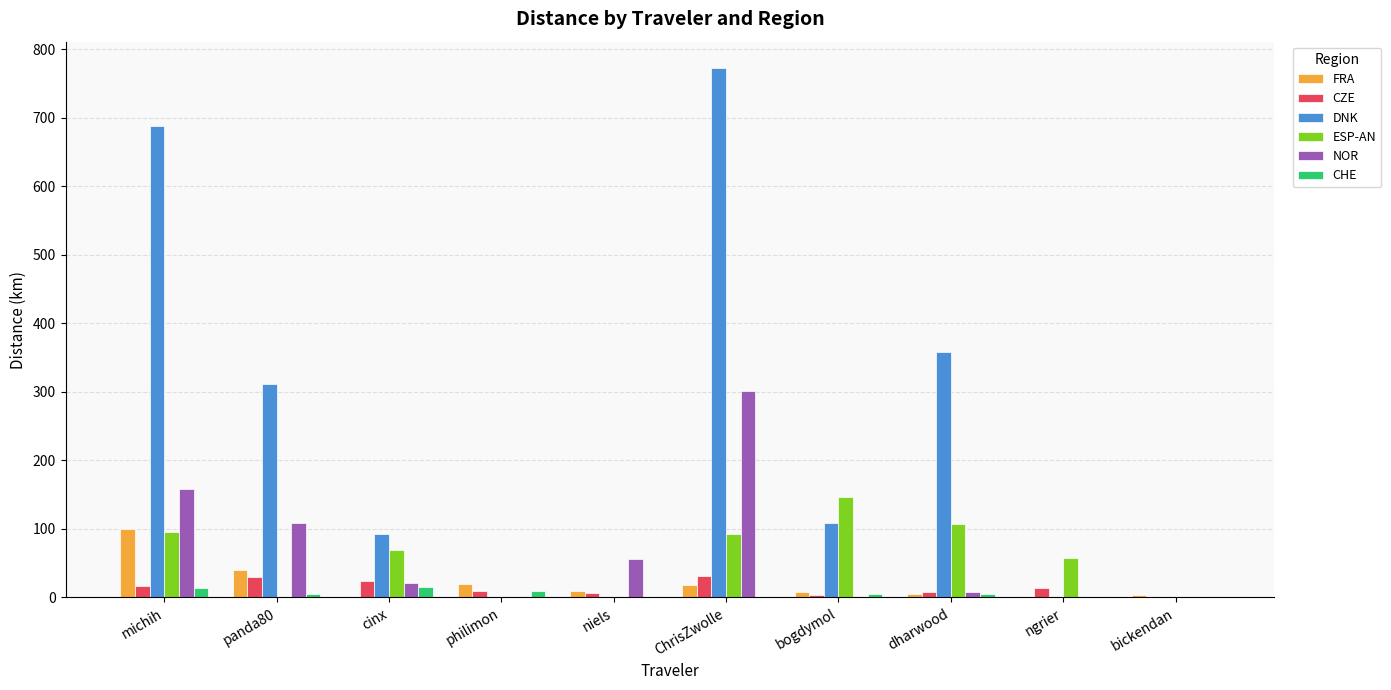

At which label is DNK closest to 386?

dharwood